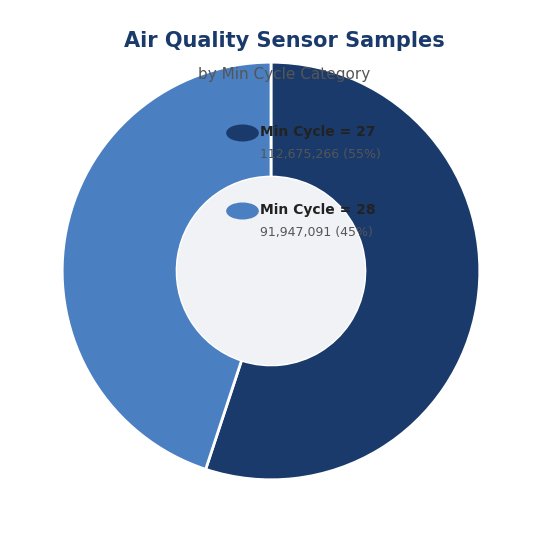

Does any single category account for the majority?

Yes